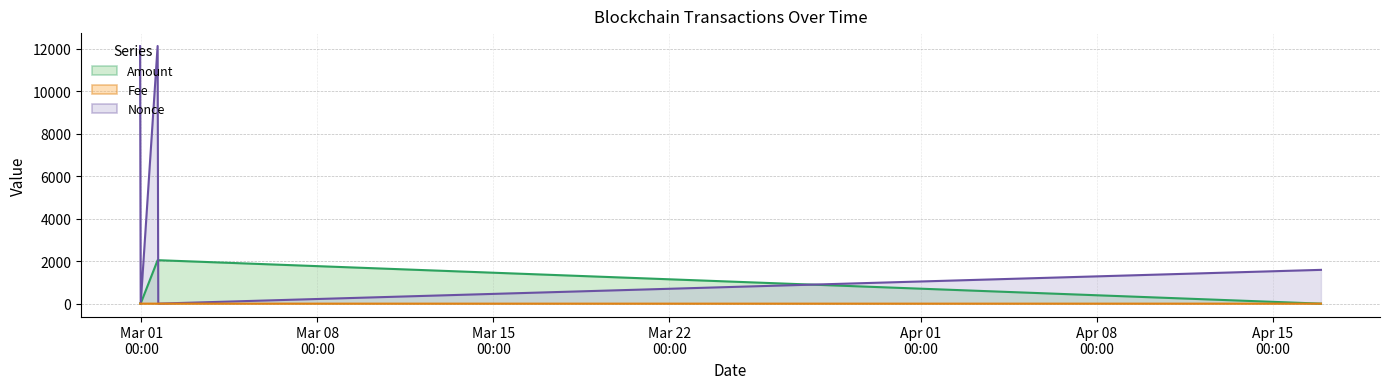

At how many categories does at least one series exceed 10756?

2